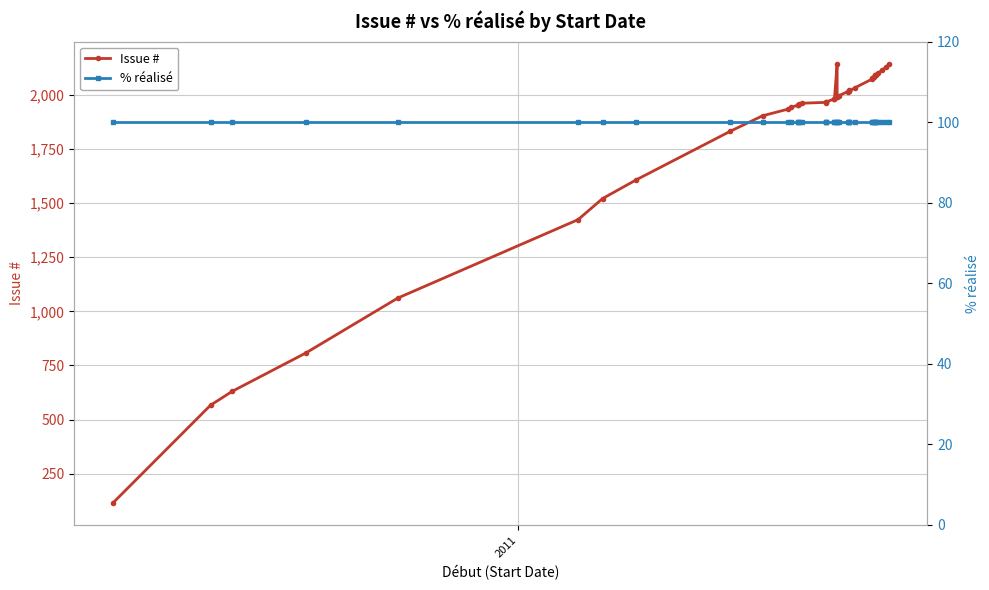

Which series has the largest total across all categories?

Issue #